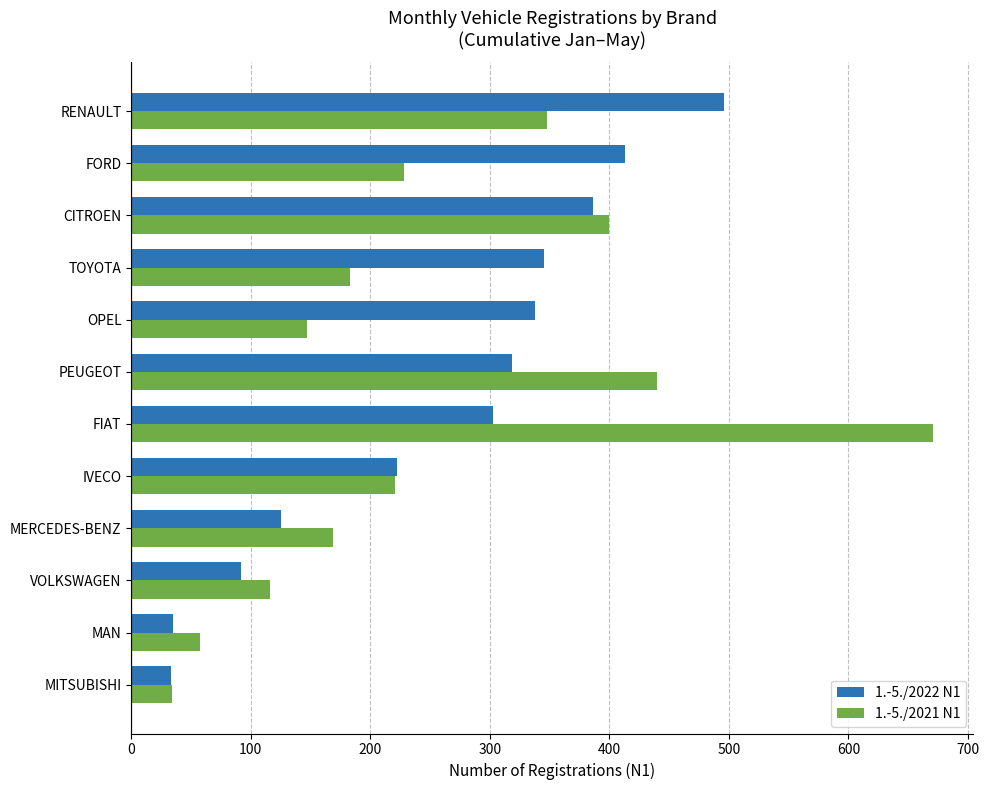

Which category has the highest value across all series?

FIAT